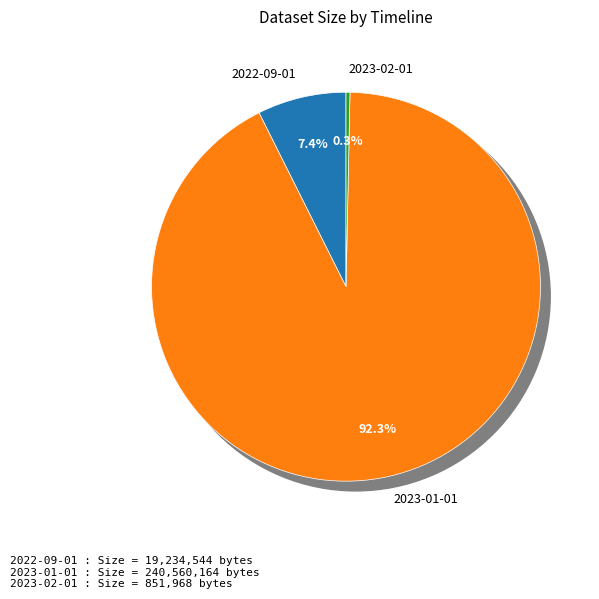

Count the number of slices in the pie.

3